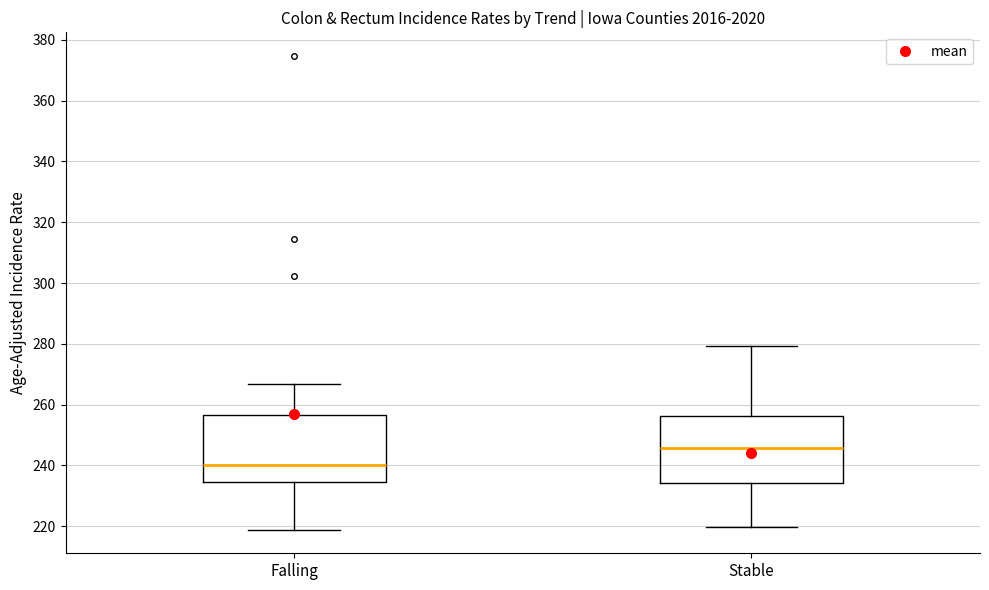

Which box has the lowest median line?

Falling